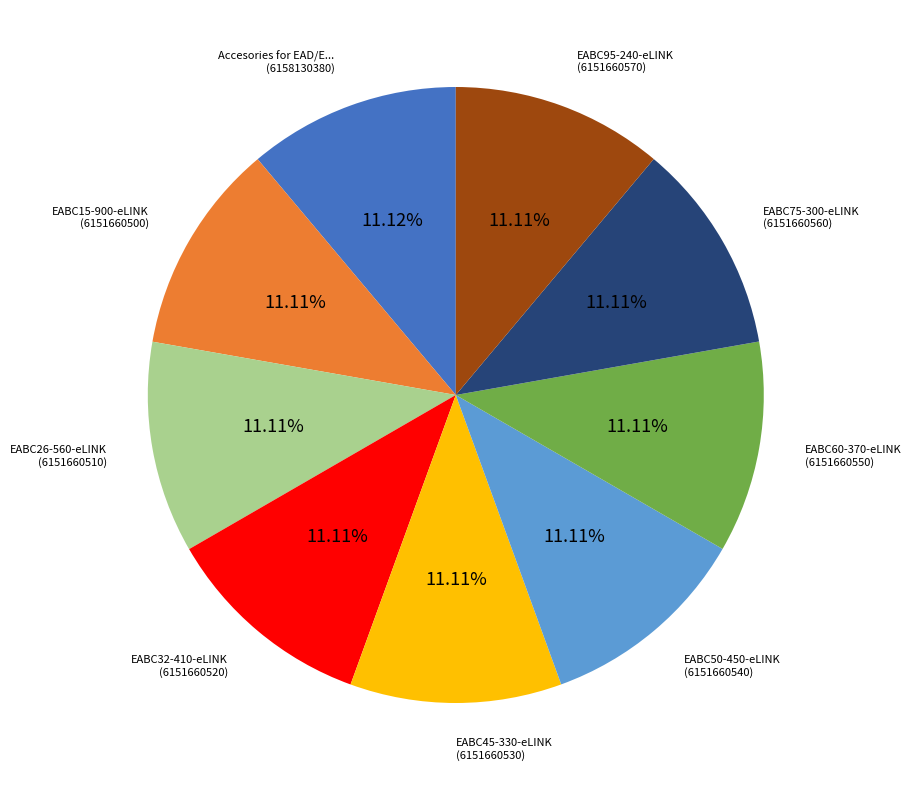

Is there a majority slice in this chart?

No